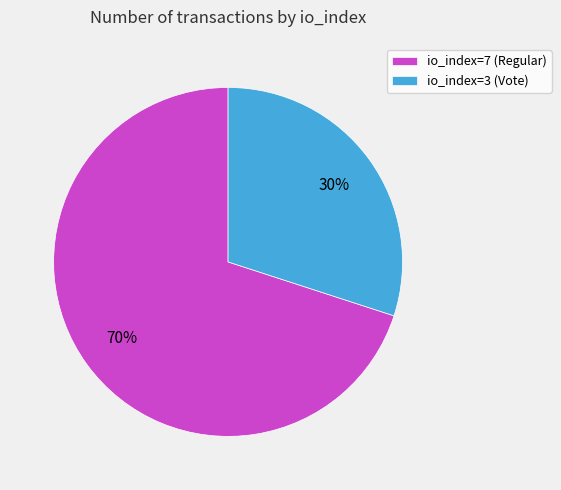

Approximately how many times larger is the value at io_index=3 (Vote) compared to io_index=7 (Regular)?

0.4